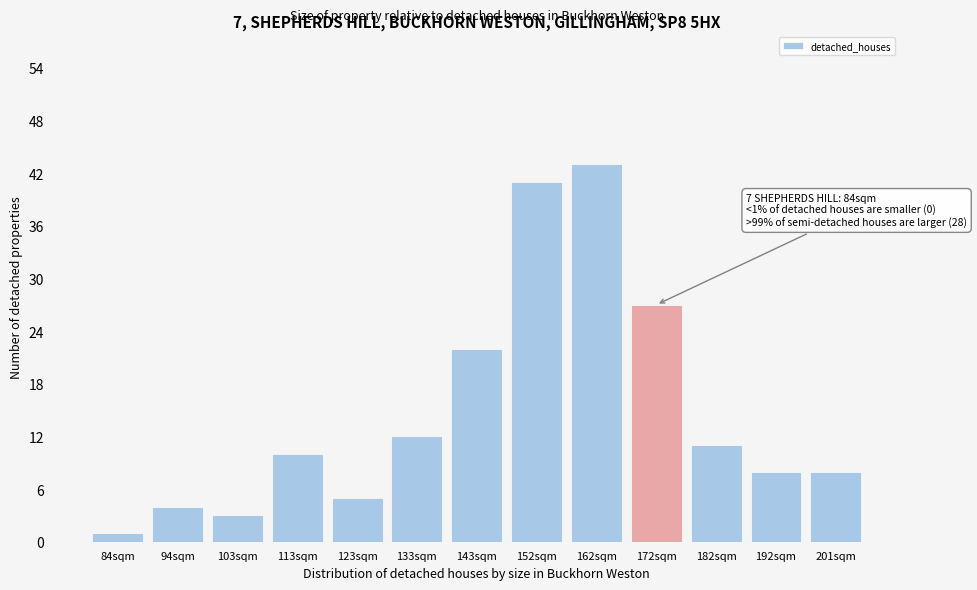

Reading right to left, list all the values displayed in this chart.

201sqm=8	192sqm=8	182sqm=11	172sqm=27	162sqm=43	152sqm=41	143sqm=22	133sqm=12	123sqm=5	113sqm=10	103sqm=3	94sqm=4	84sqm=1